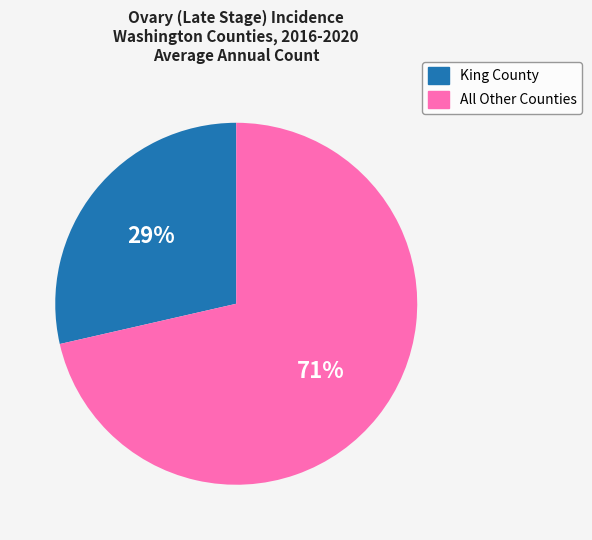

To the nearest percent, what is the average slice percentage?

50%